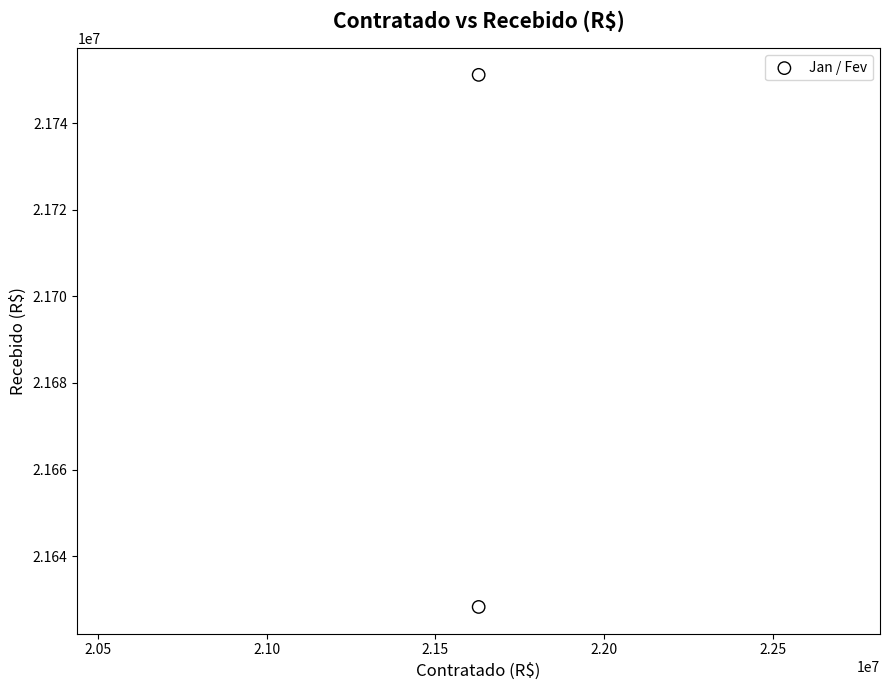

What is the average X value?

21628253.3